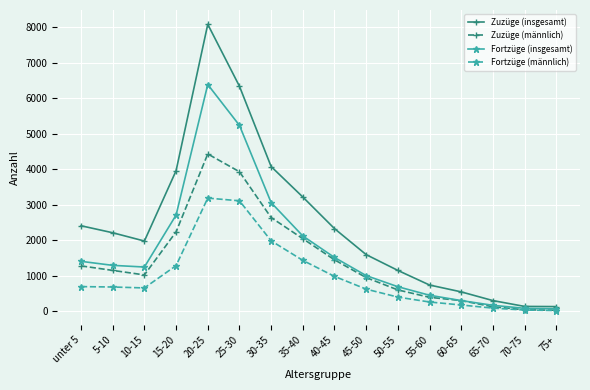

Which label corresponds to the largest value in the chart?

20-25